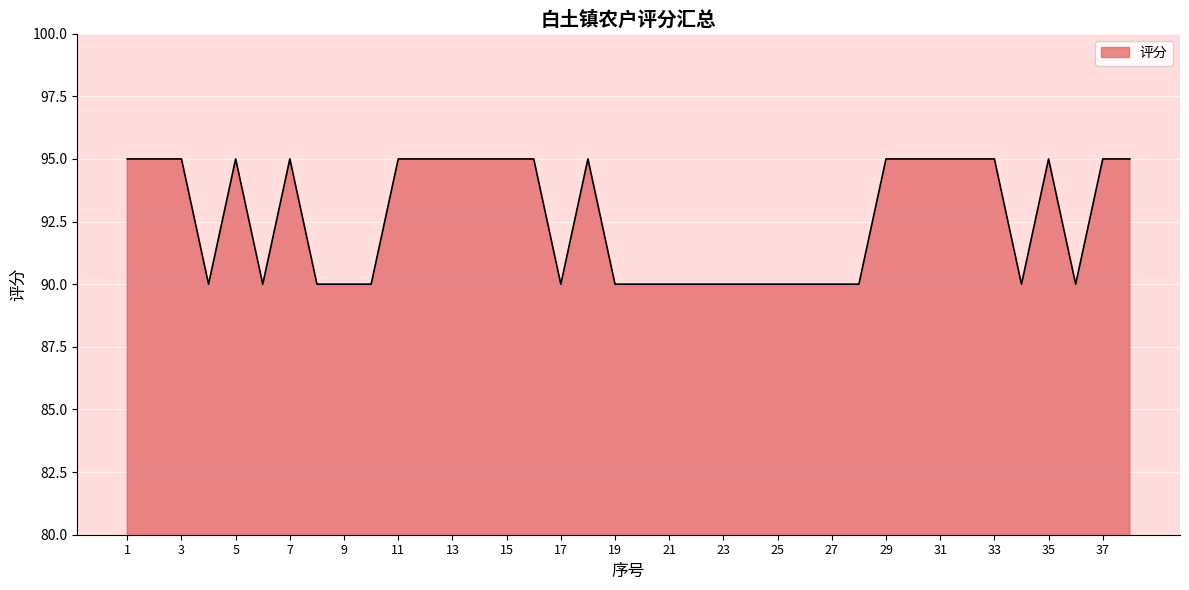

What is the minimum value shown in the chart?

90